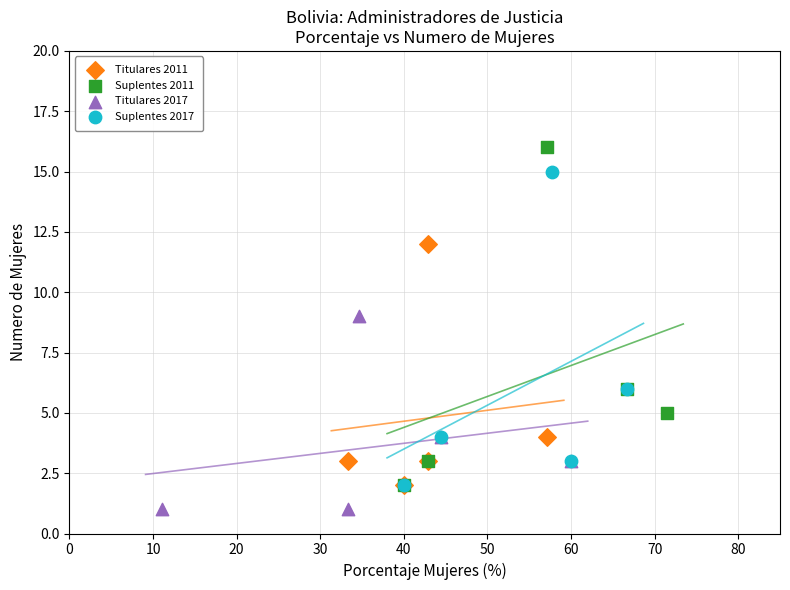

Which series reaches the minimum Y coordinate?

Titulares 2017